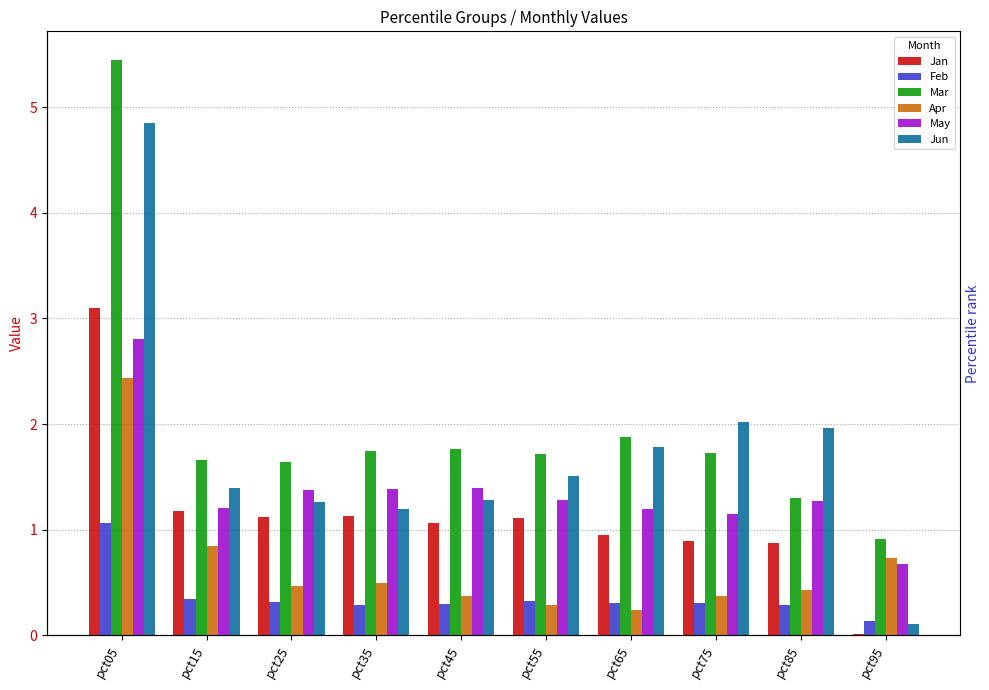

Rank the series by their maximum value, from highest to lowest.

Mar, Jun, Jan, May, Apr, Feb